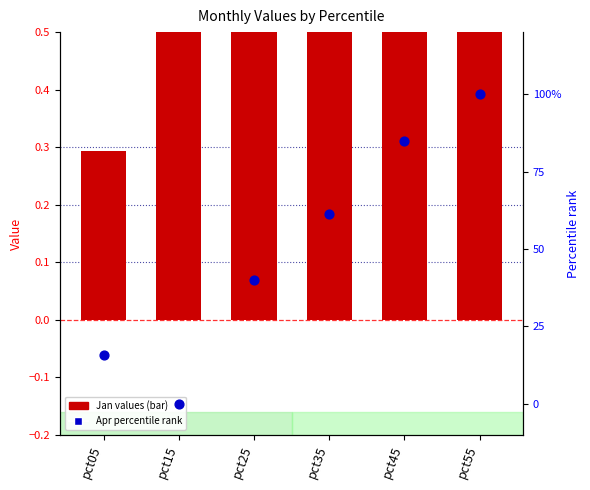

Which series has the widest spread of Y values?

Apr (percentile rank)